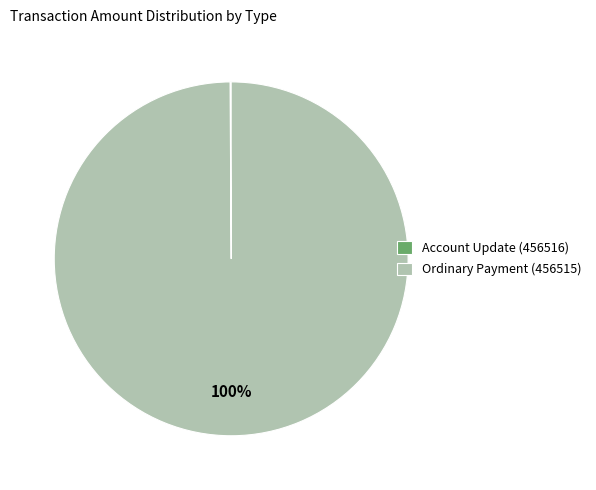

Which category has the biggest portion of the pie?

Ordinary Payment (456515)